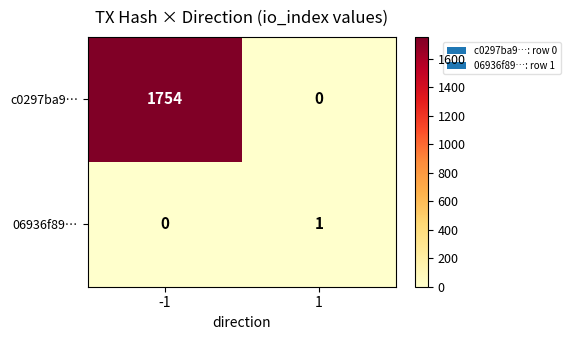

Rank the series by their maximum value, from highest to lowest.

c0297ba9…, 06936f89…